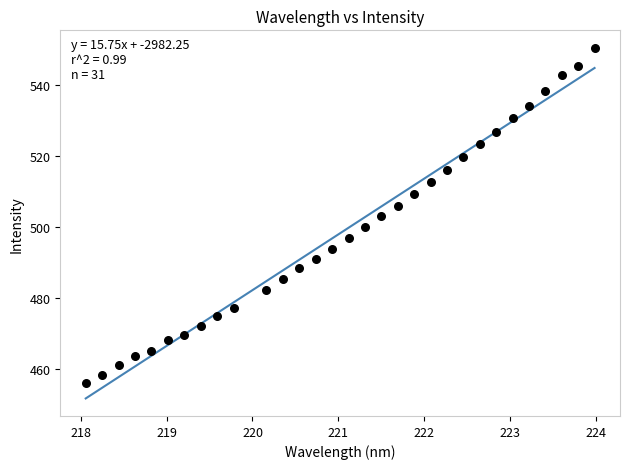

What is the range of Y values (max minus min)?

94.4